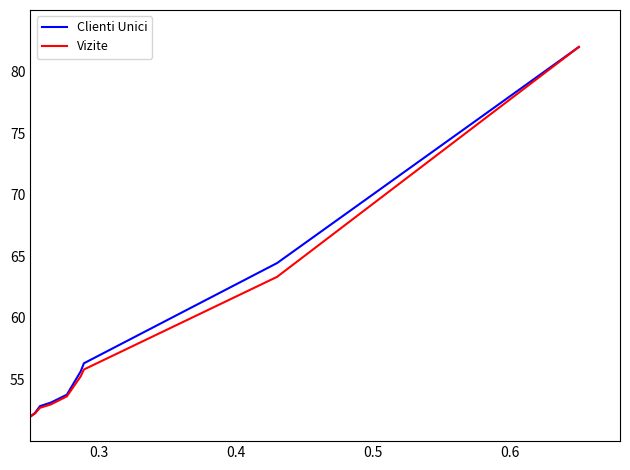

What is the lowest value of the Vizite series?

52.0